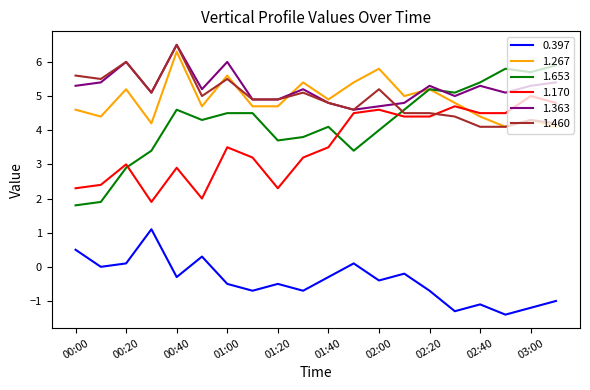

True or false: 1.267 has more than 2 interior local peaks.

True